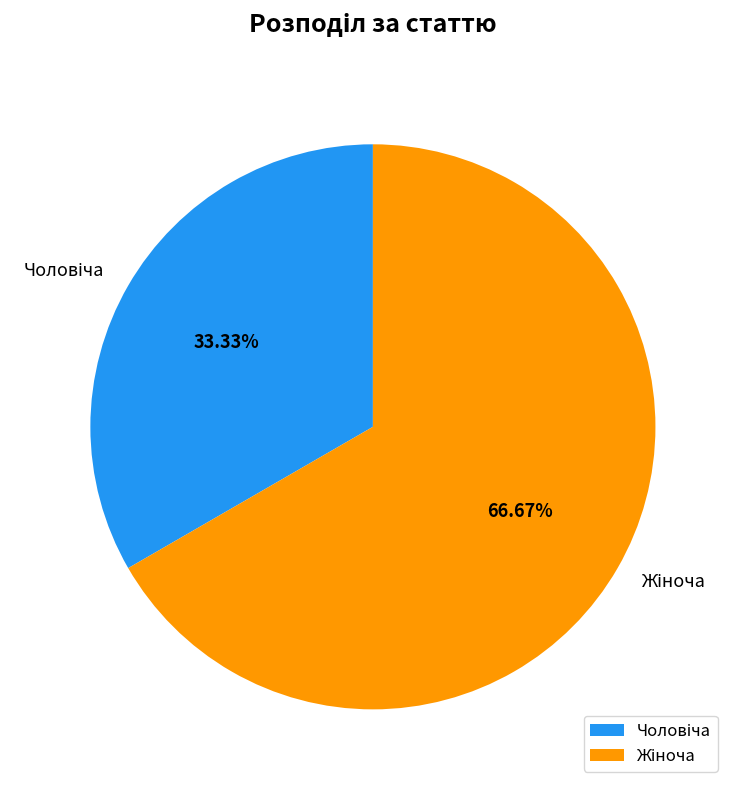

Is there a majority slice in this chart?

Yes